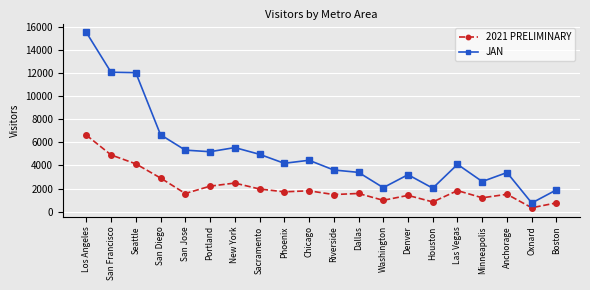

How many distinct data groups are displayed?

2